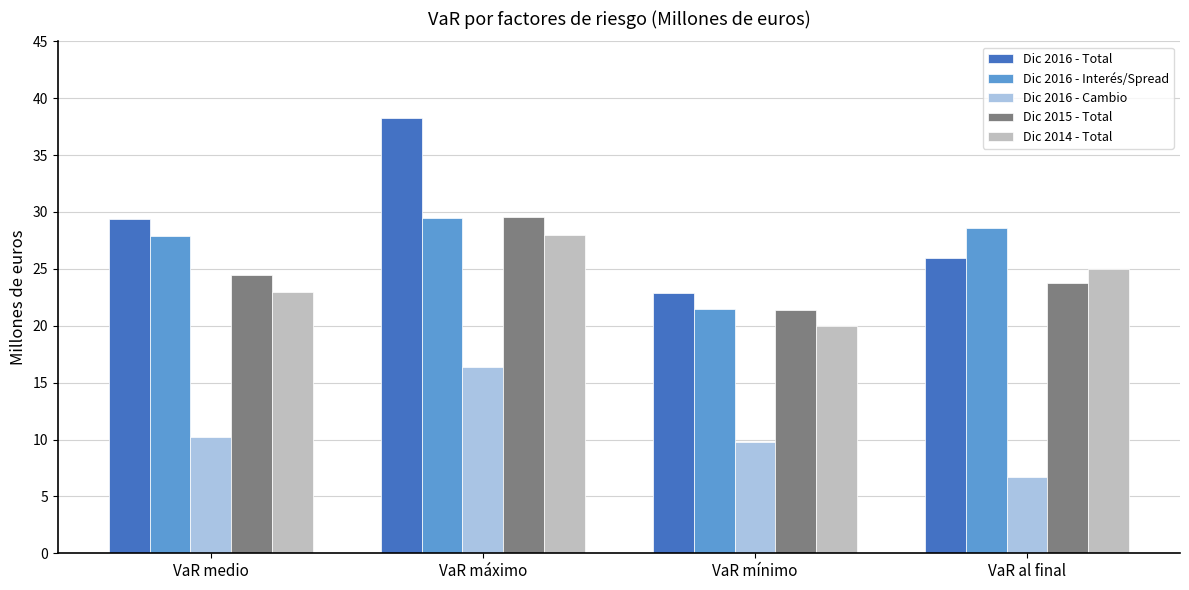

At which label is Dic 2014 - Total closest to 24?

VaR medio